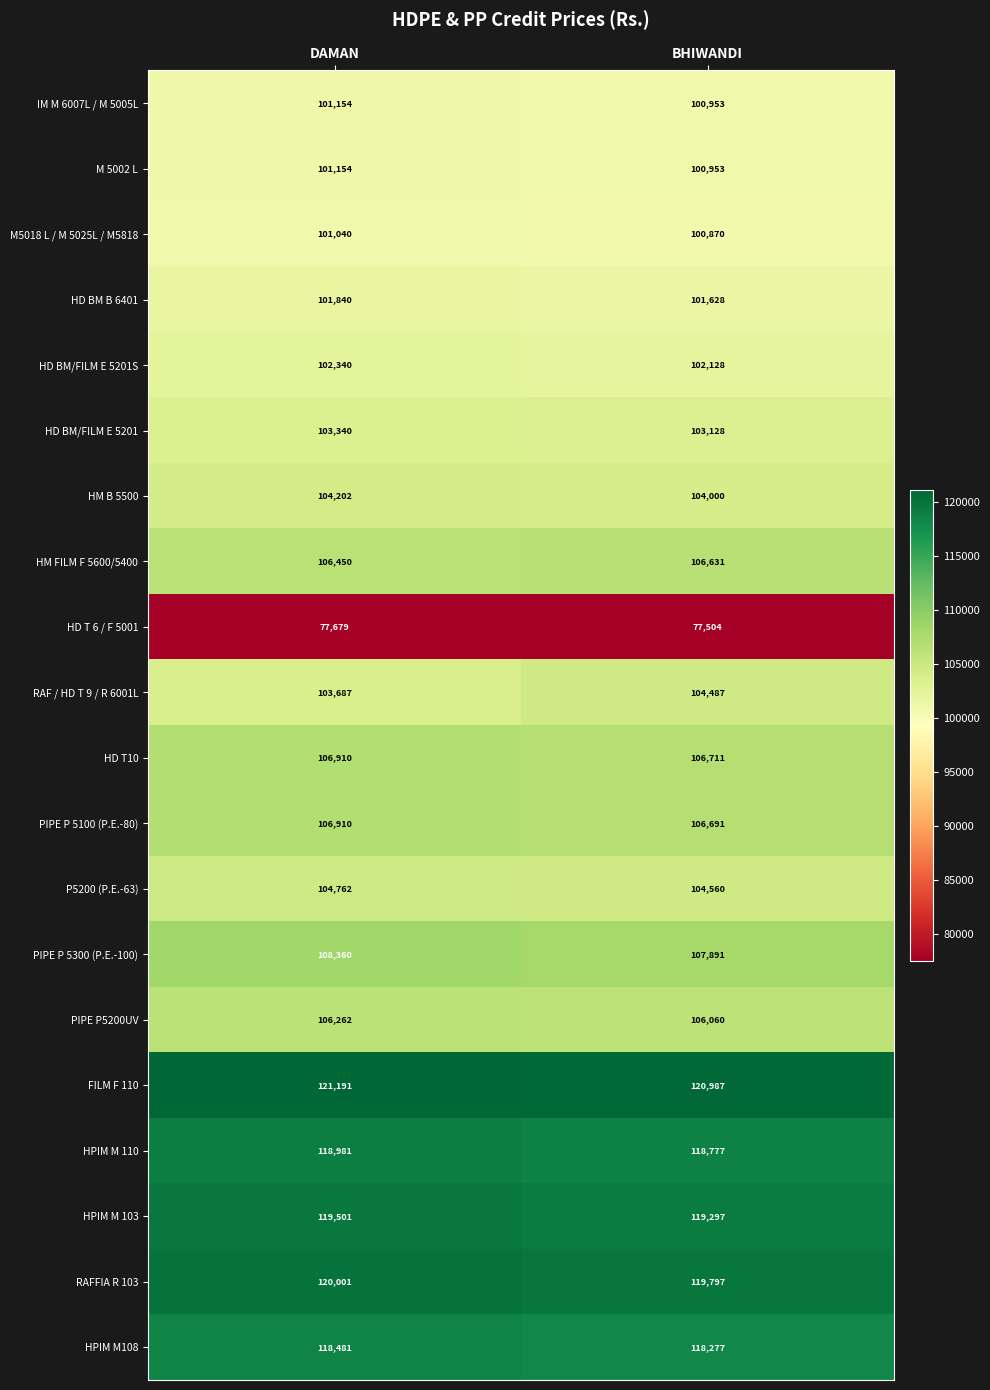

What is the approximate value of HD BM/FILM E 5201 at BHIWANDI?

103128